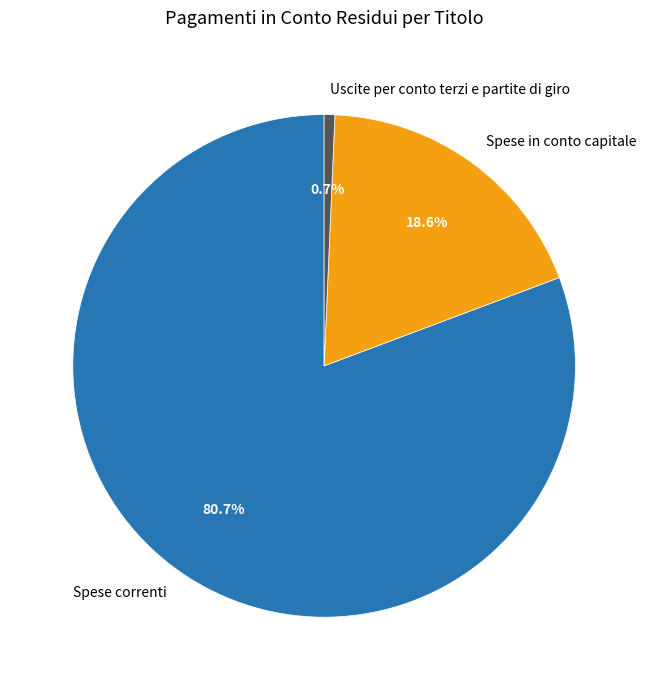

Do Uscite per conto terzi e partite di giro and Spese in conto capitale together represent more than half of the pie?

No